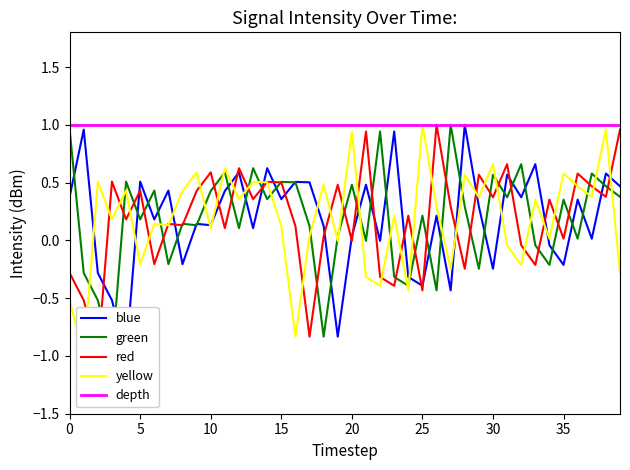

How many negative values does the blue series have?

12